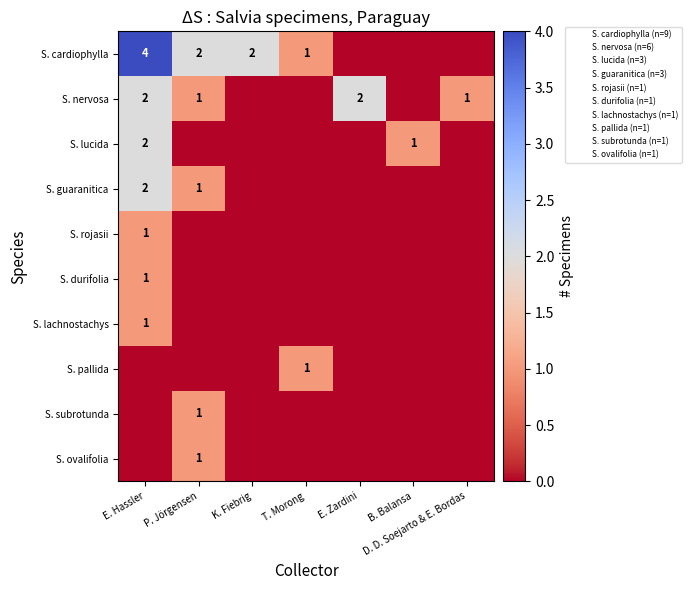

The S. lucida series shows 2 at E. Hassler. True or false?

True